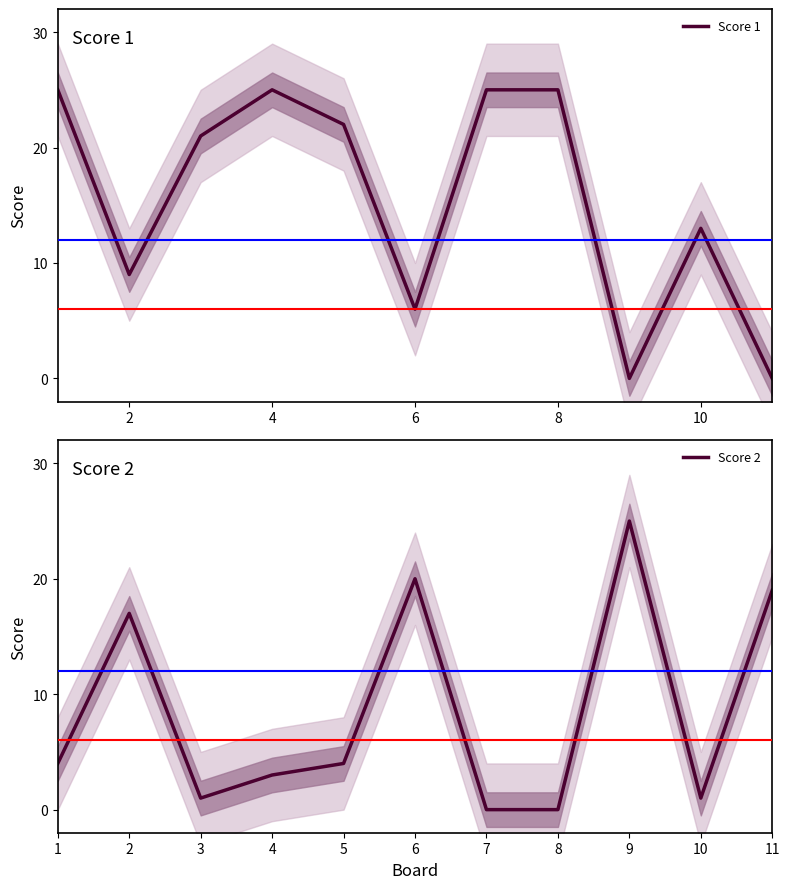

True or false: Score 2 has a value of 25 at 9.

True